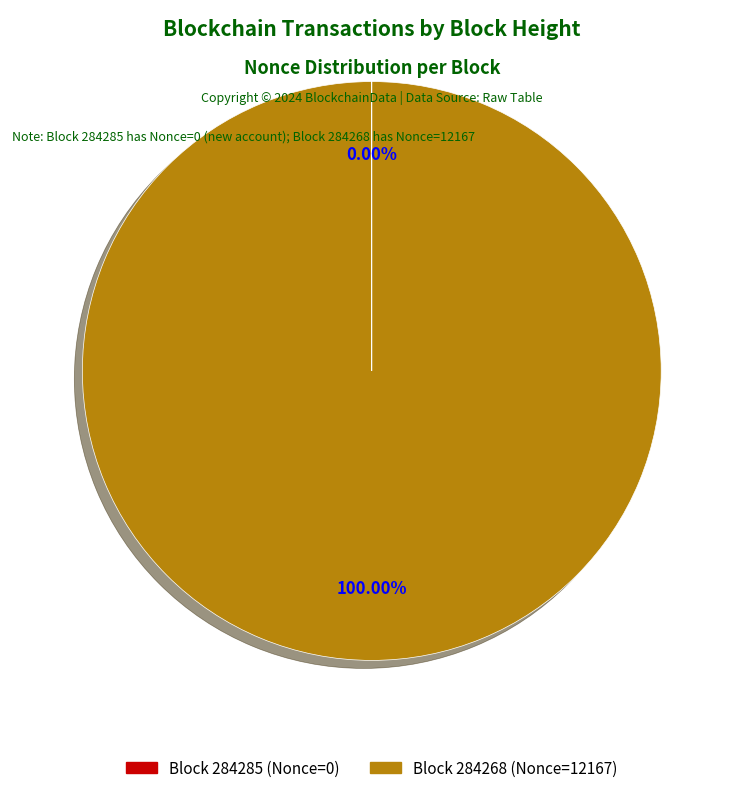

Is there any slice that represents more than half of the pie?

Yes